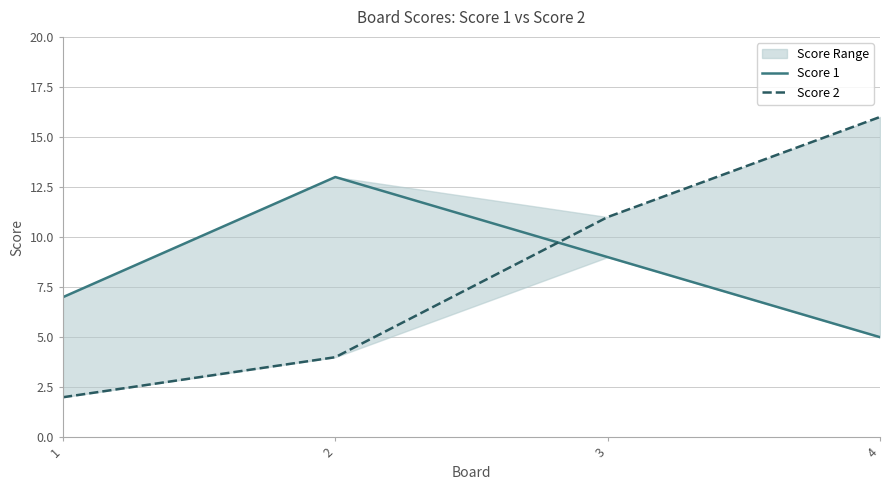

True or false: Score 2 has more than 0 interior local peaks.

False